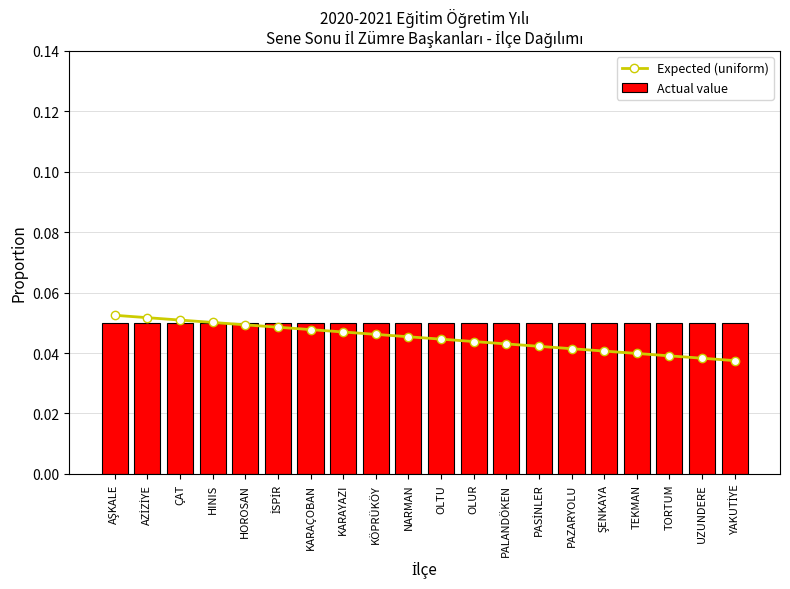

Which series has the largest range (max minus min)?

Expected (uniform)